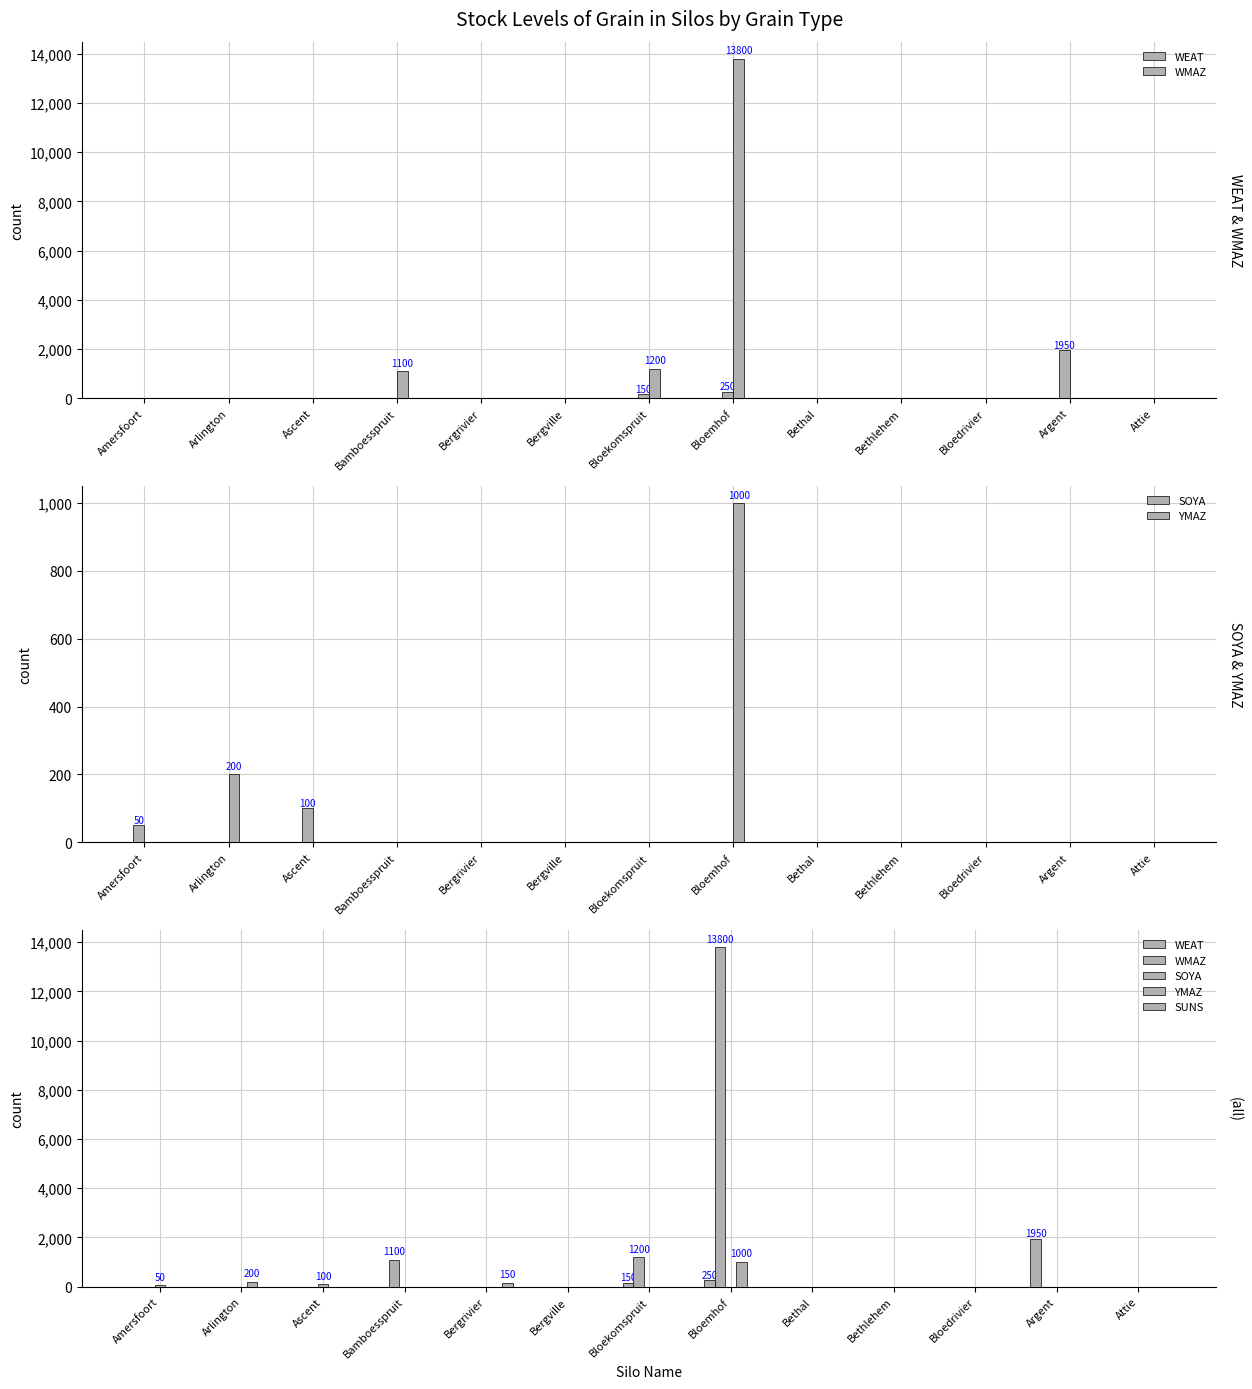

What is the sum of all SUNS values?

150